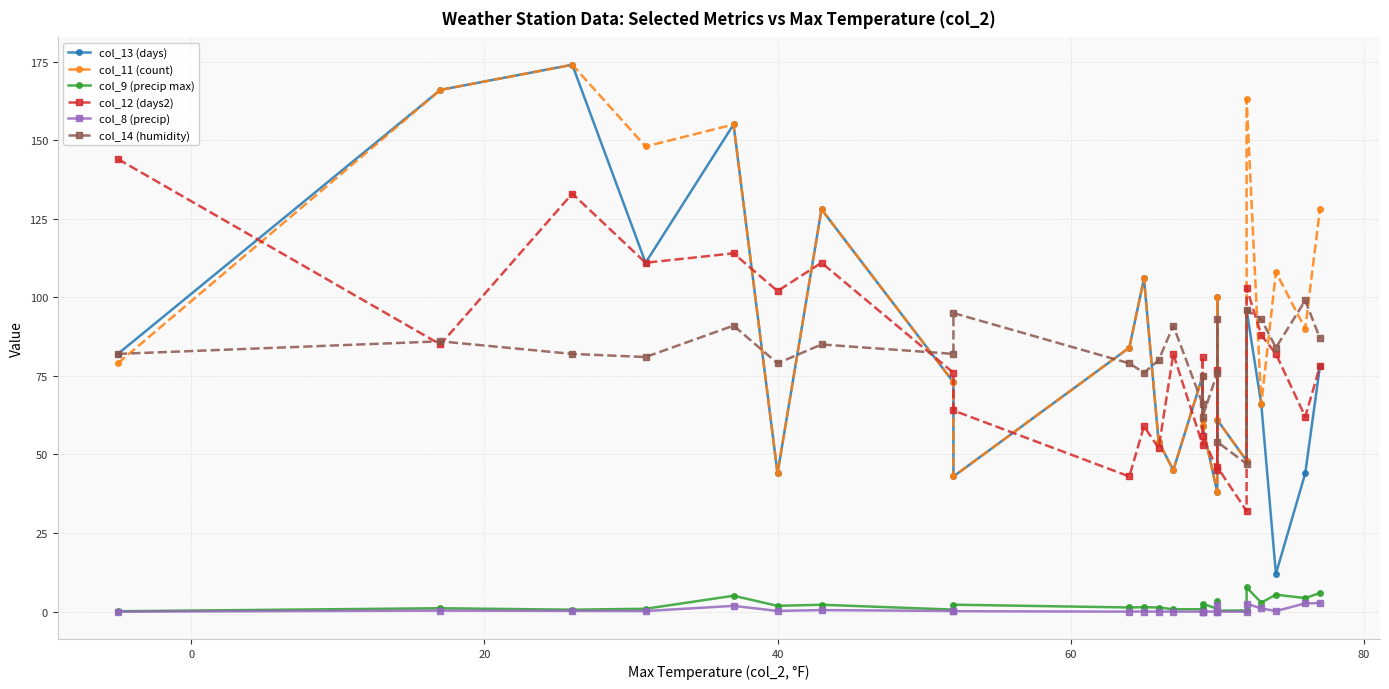

How many values in the col_12 (days2) series exceed 78?

12